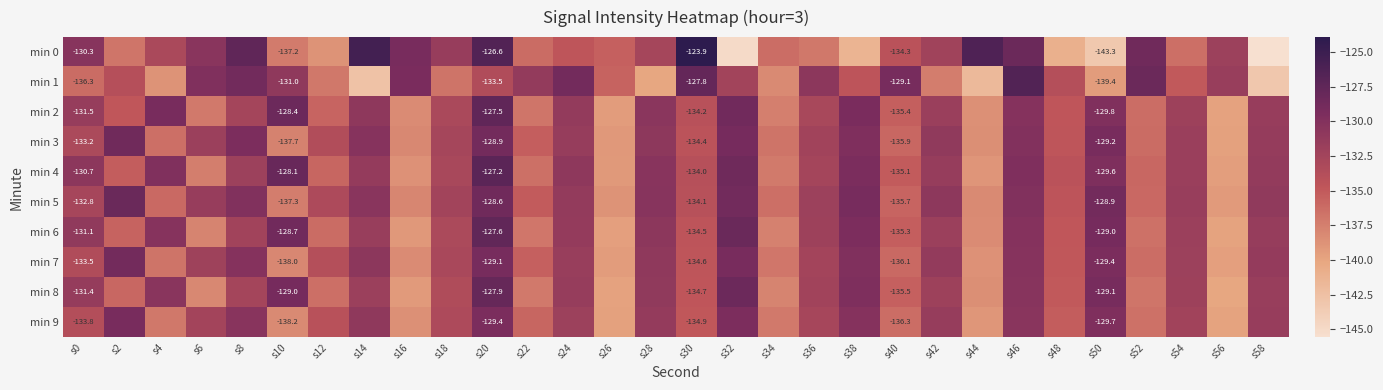

At which label does min 1 first exceed -133?

s6